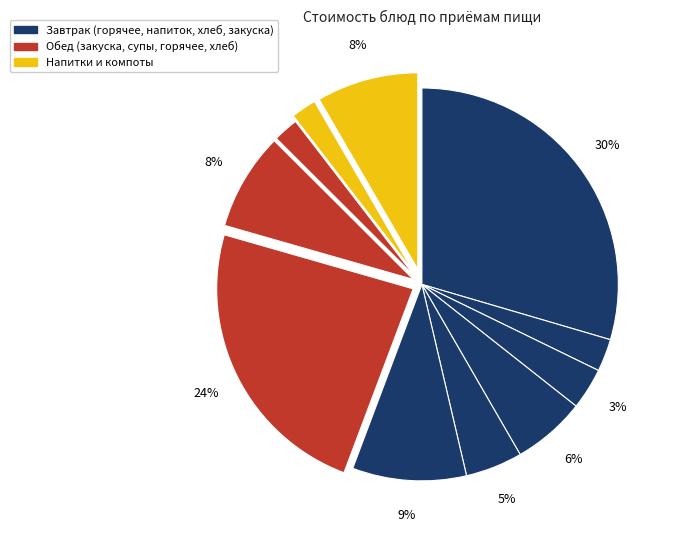

How many segments does this pie chart have?

11